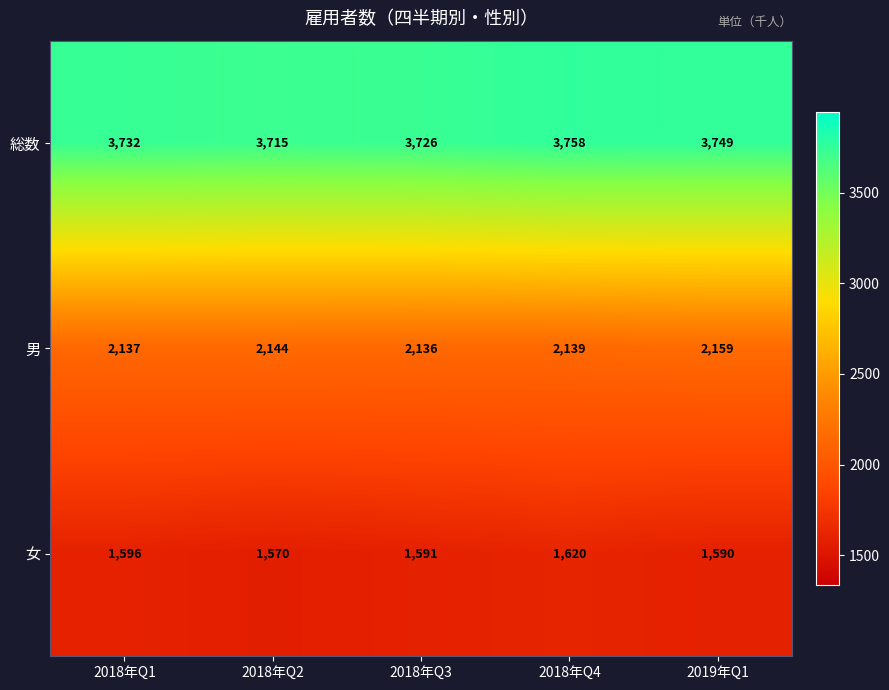

What is the lowest value of the 男 series?

2136